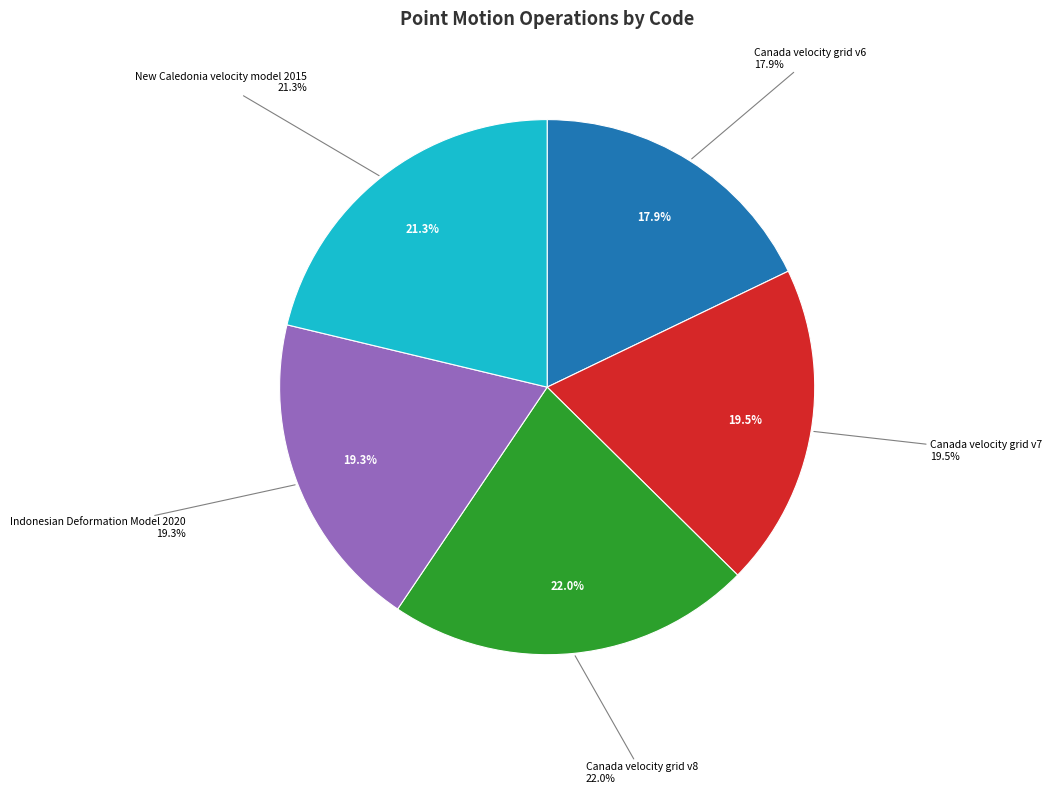

To the nearest percent, what is the difference between the Canada velocity grid v8 and Canada velocity grid v6 slice percentages?

4%